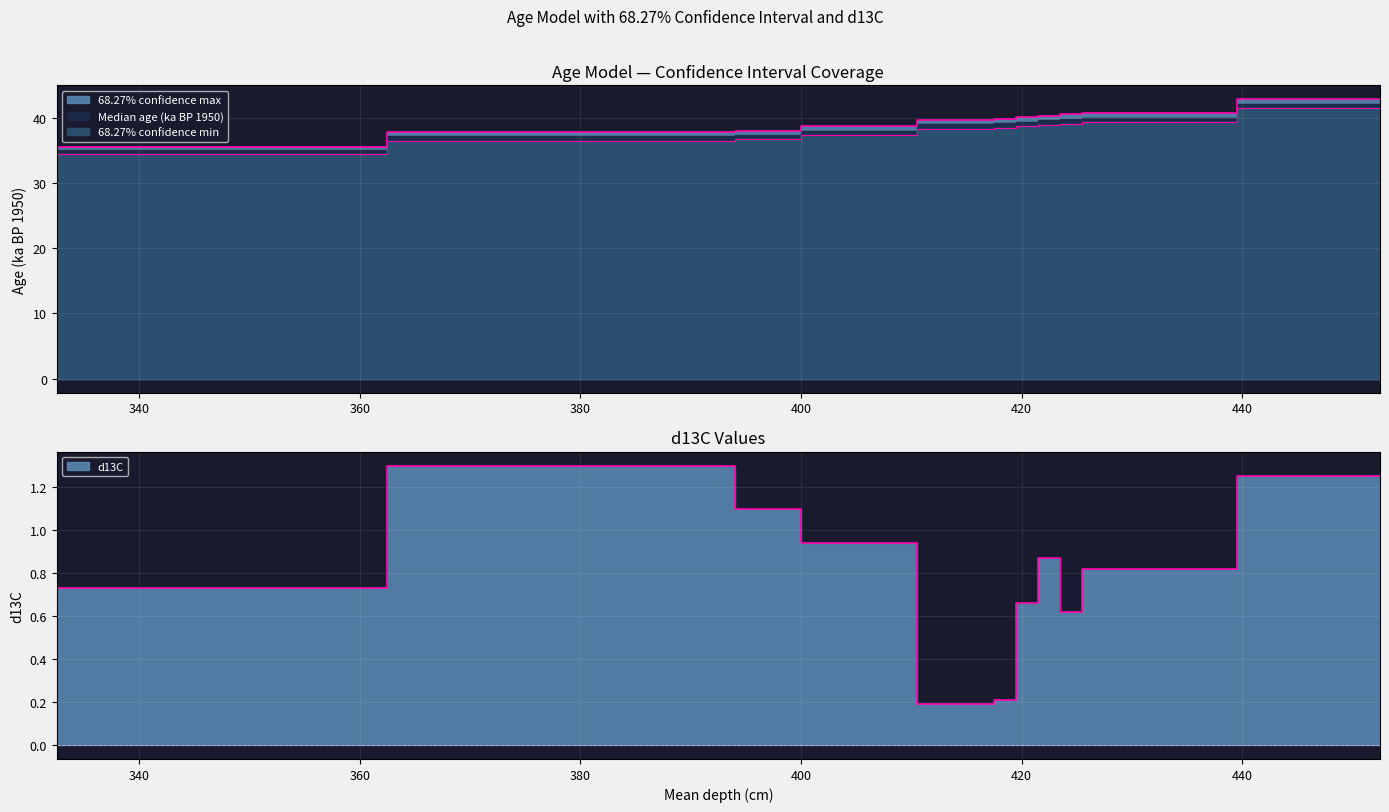

True or false: Median age (ka BP 1950) and 68.27% confidence min intersect in this chart.

False